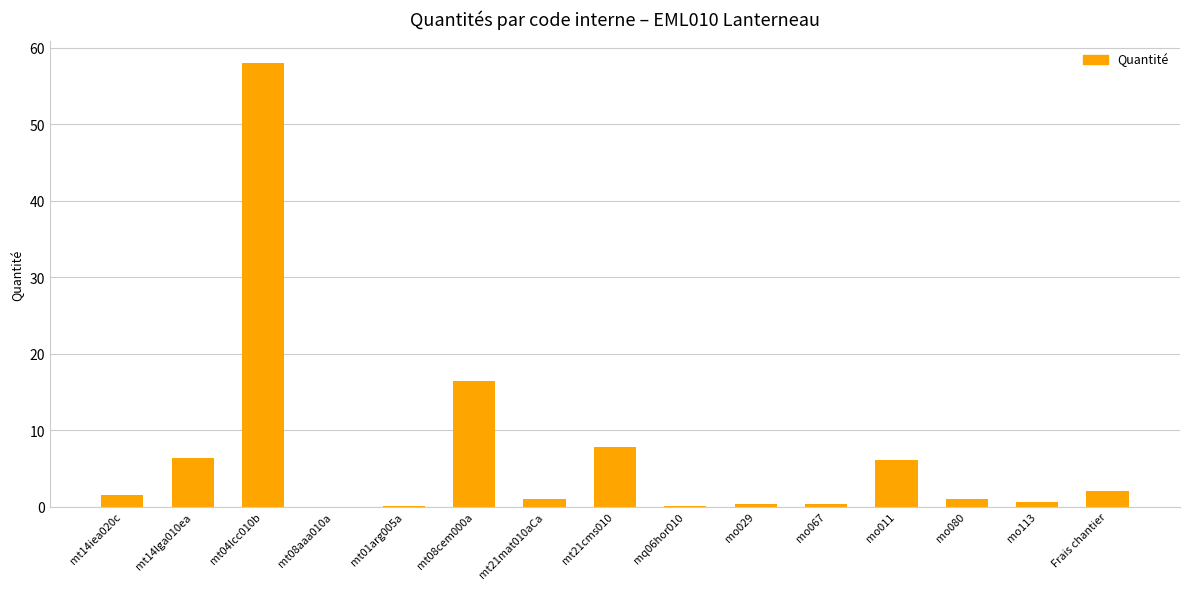

What is the change in value from mt01arg005a to mt08cem000a?

+16.4